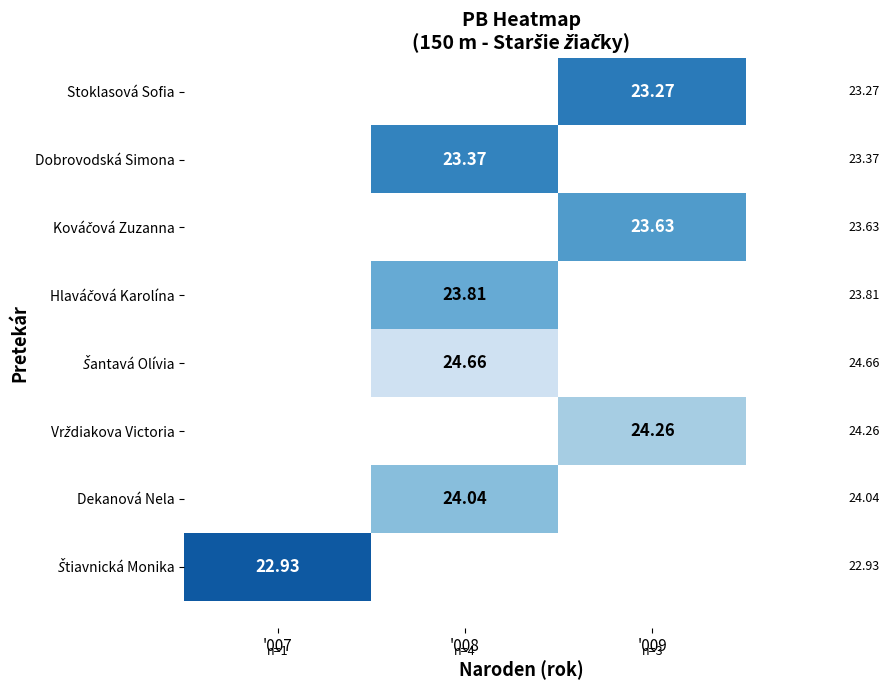

How many data points does each series have?

3